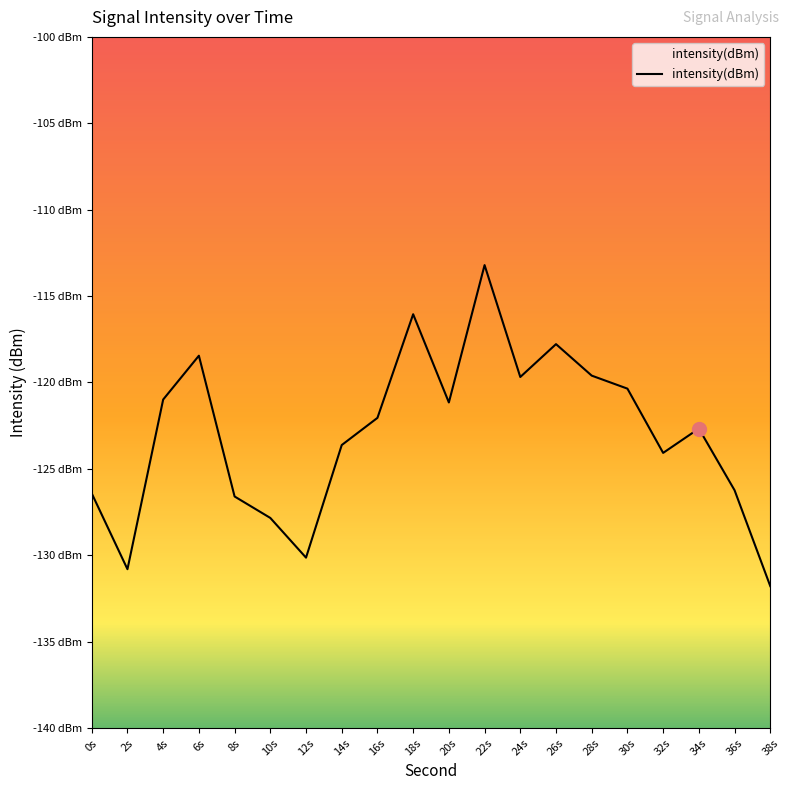

What position from the right is 22s?

9